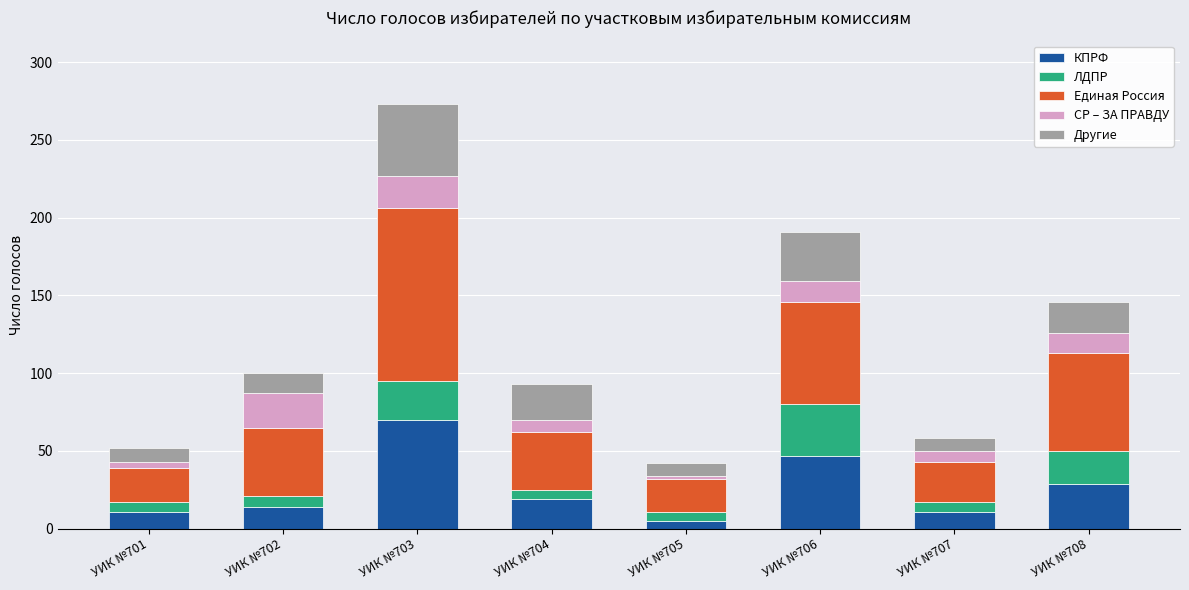

What is the total value across all series at УИК №703?

273